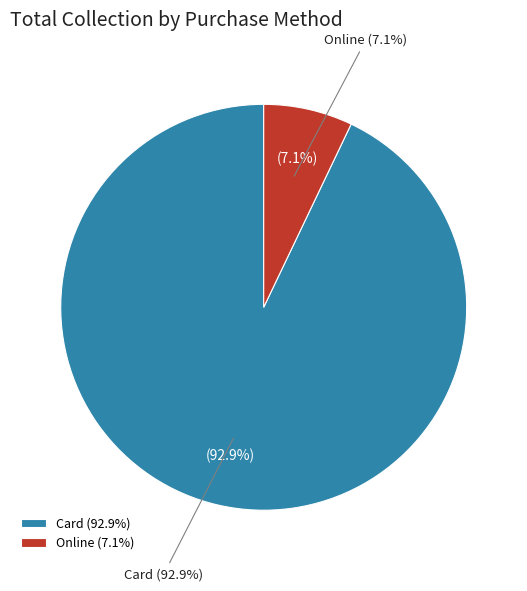

What is the largest slice in the pie chart?

Card